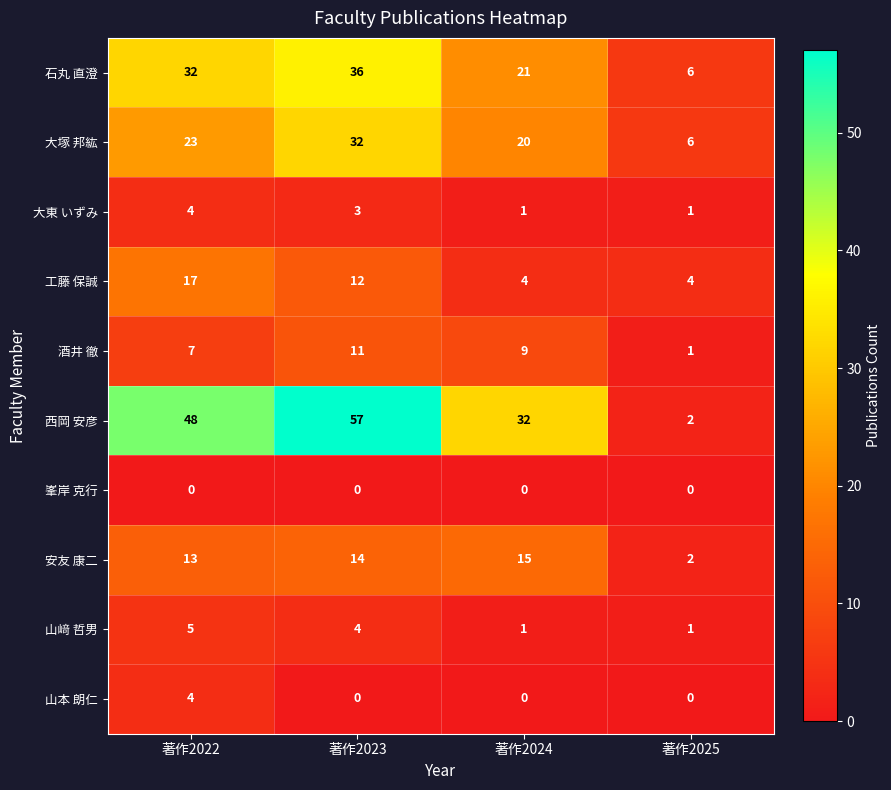

What is the difference between the second highest and second lowest values in the 西岡 安彦 series?

16